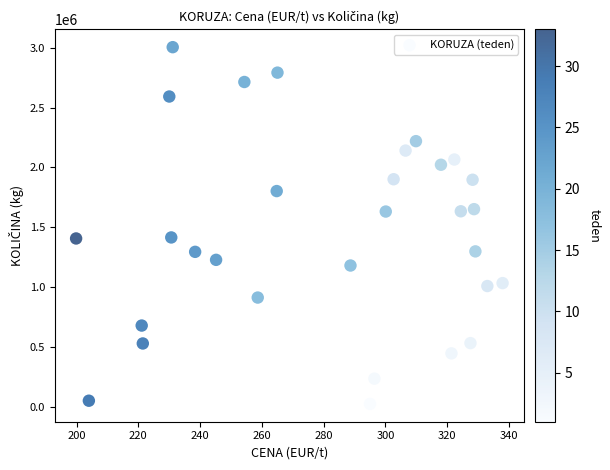

What is the range of Y values (max minus min)?

2979430